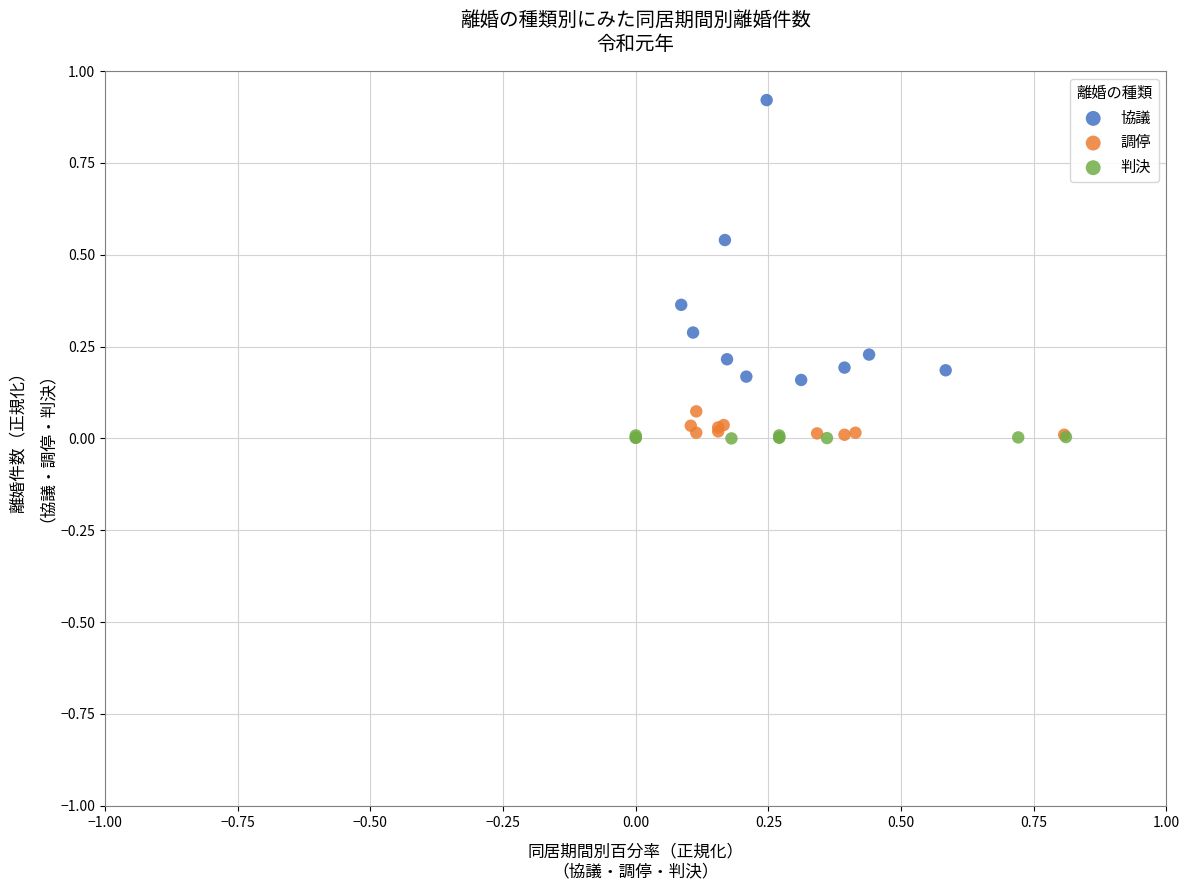

Which series contains the highest Y value?

協議